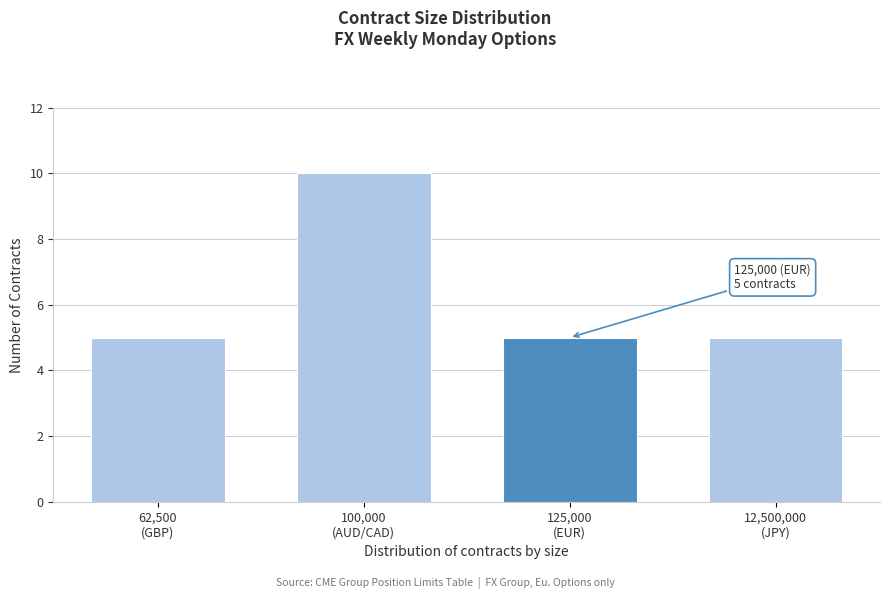

Reading right to left, extract all data points from this chart.

5	5	10	5